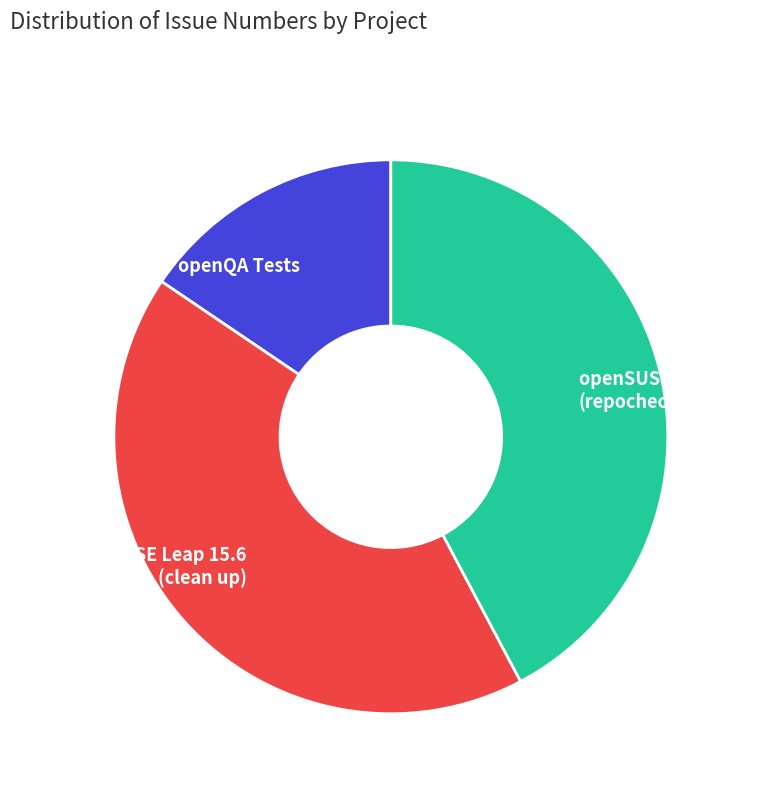

What is the smallest slice in the pie chart?

openQA Tests